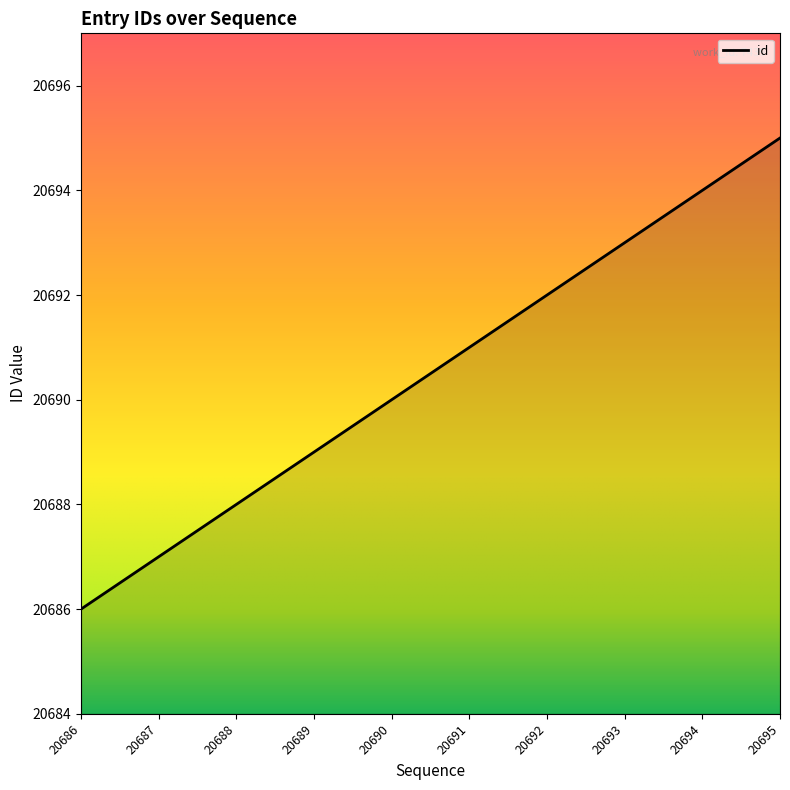

Rank the categories by value from lowest to highest.

20686, 20687, 20688, 20689, 20690, 20691, 20692, 20693, 20694, 20695